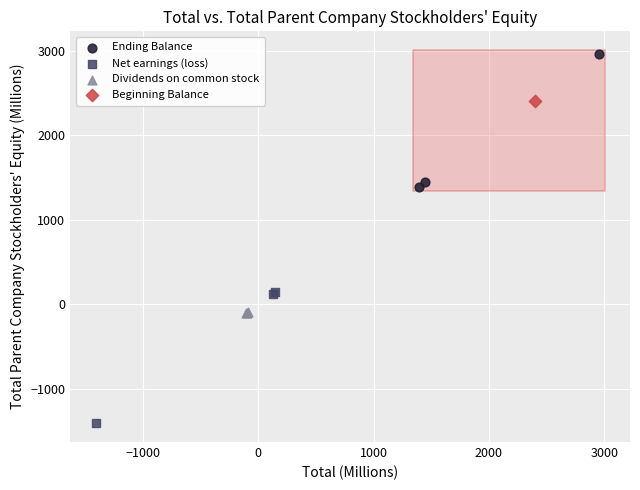

What are all the series names shown in the legend?

Ending Balance, Net earnings (loss), Dividends on common stock, Beginning Balance